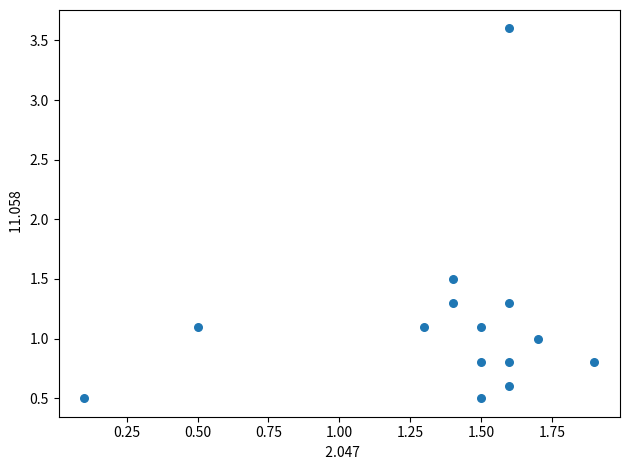

What Y value in the scatter plot is closest to 2?

1.5